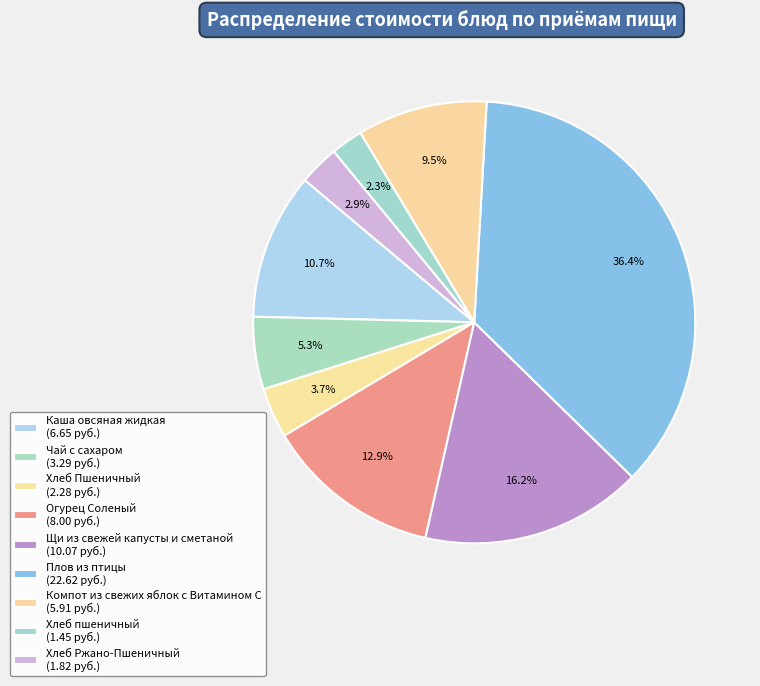

Is Каша овсяная жидкая the majority of the pie?

No